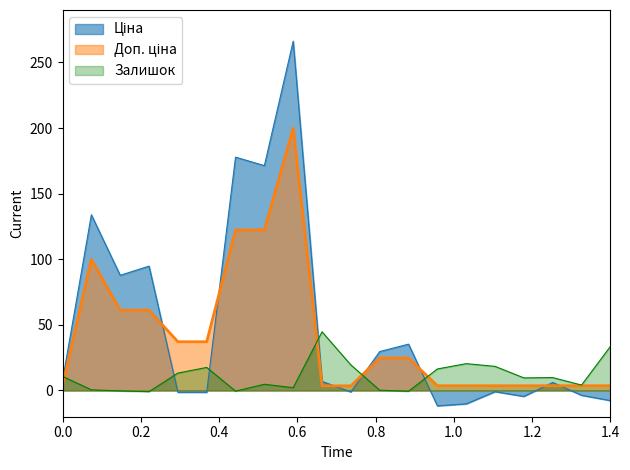

What is the minimum value shown in the chart?

-11.7